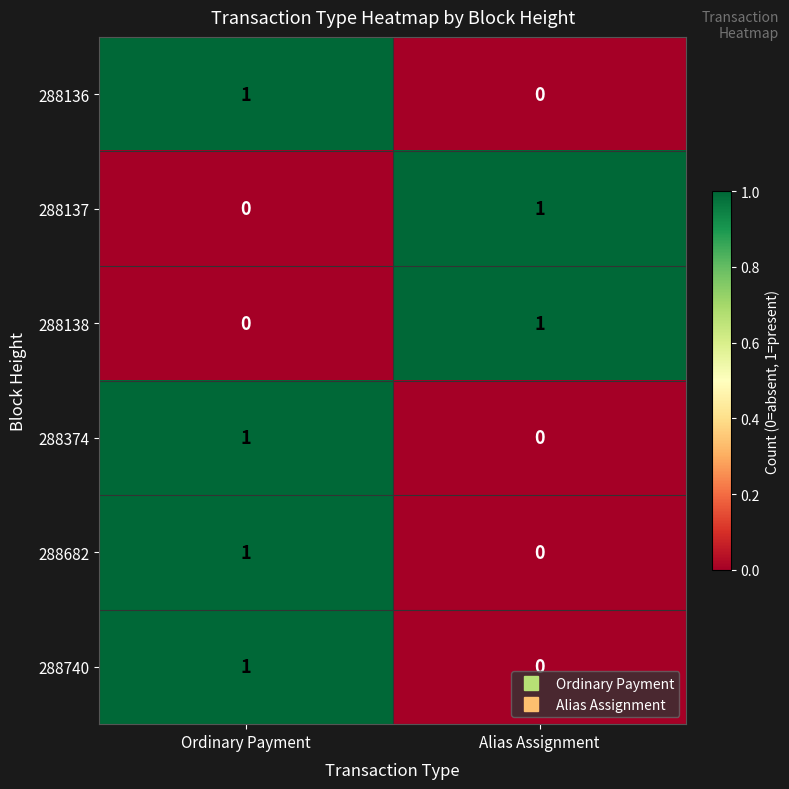

Which category has the highest value in the 288740 series?

Ordinary Payment